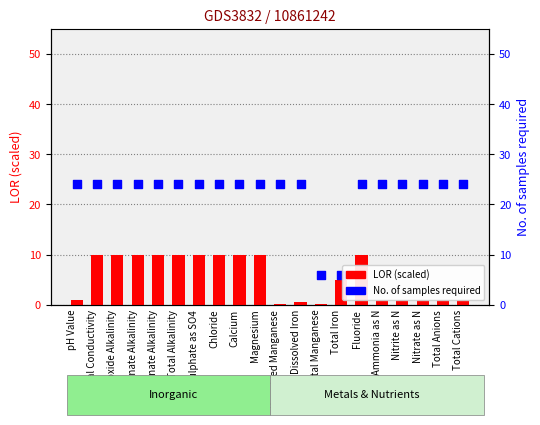

At how many categories does at least one series exceed 15?

18